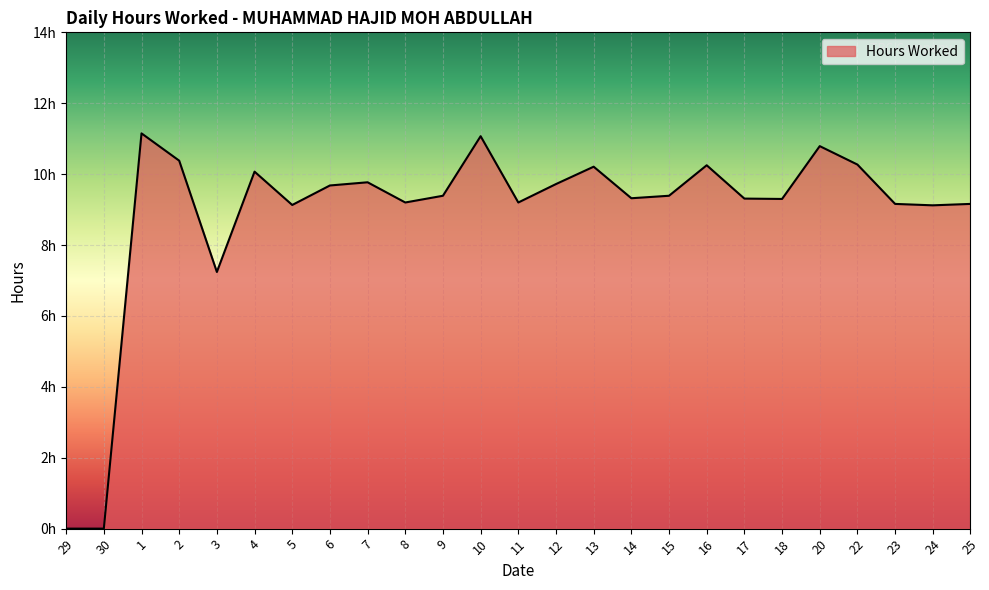

At which category does the chart reach its minimum across all series?

29